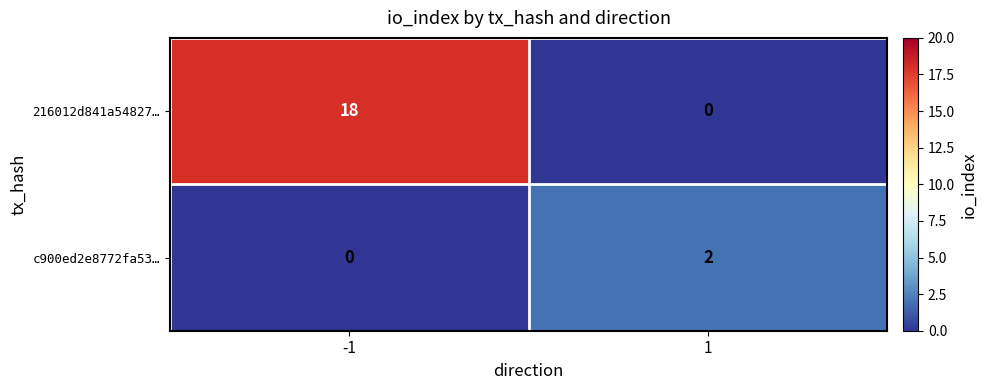

List the series in order of their peak value, highest first.

216012d841a54827…, c900ed2e8772fa53…